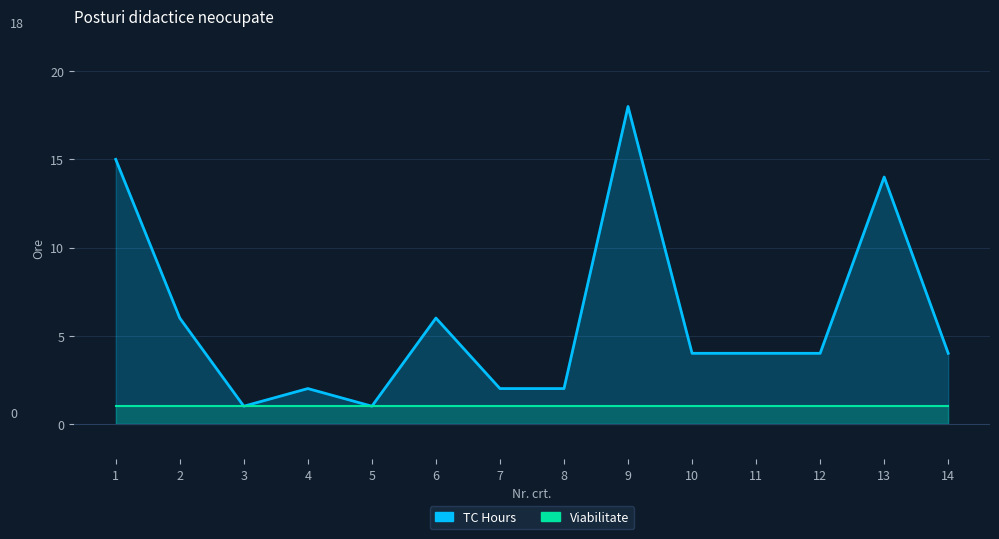

Between 11 and 14, which series saw the biggest shift?

TC Hours